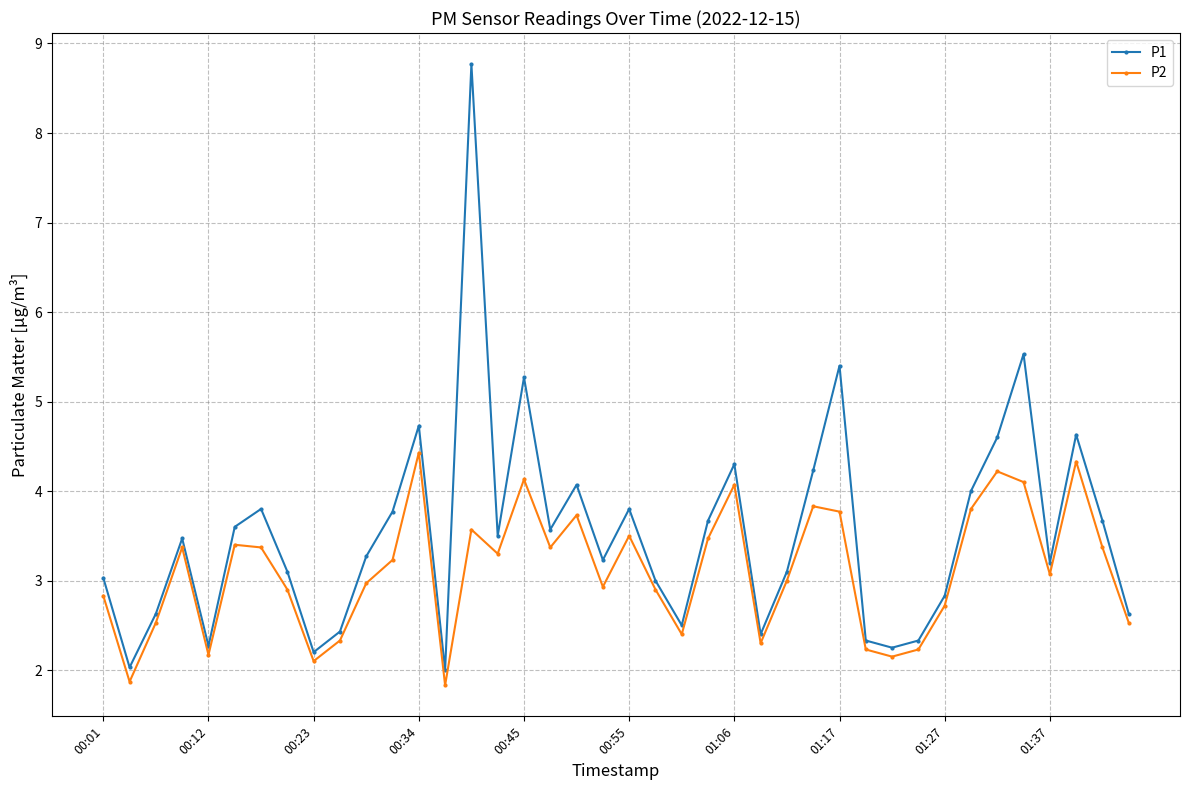

What are all the series names shown in the legend?

P1, P2